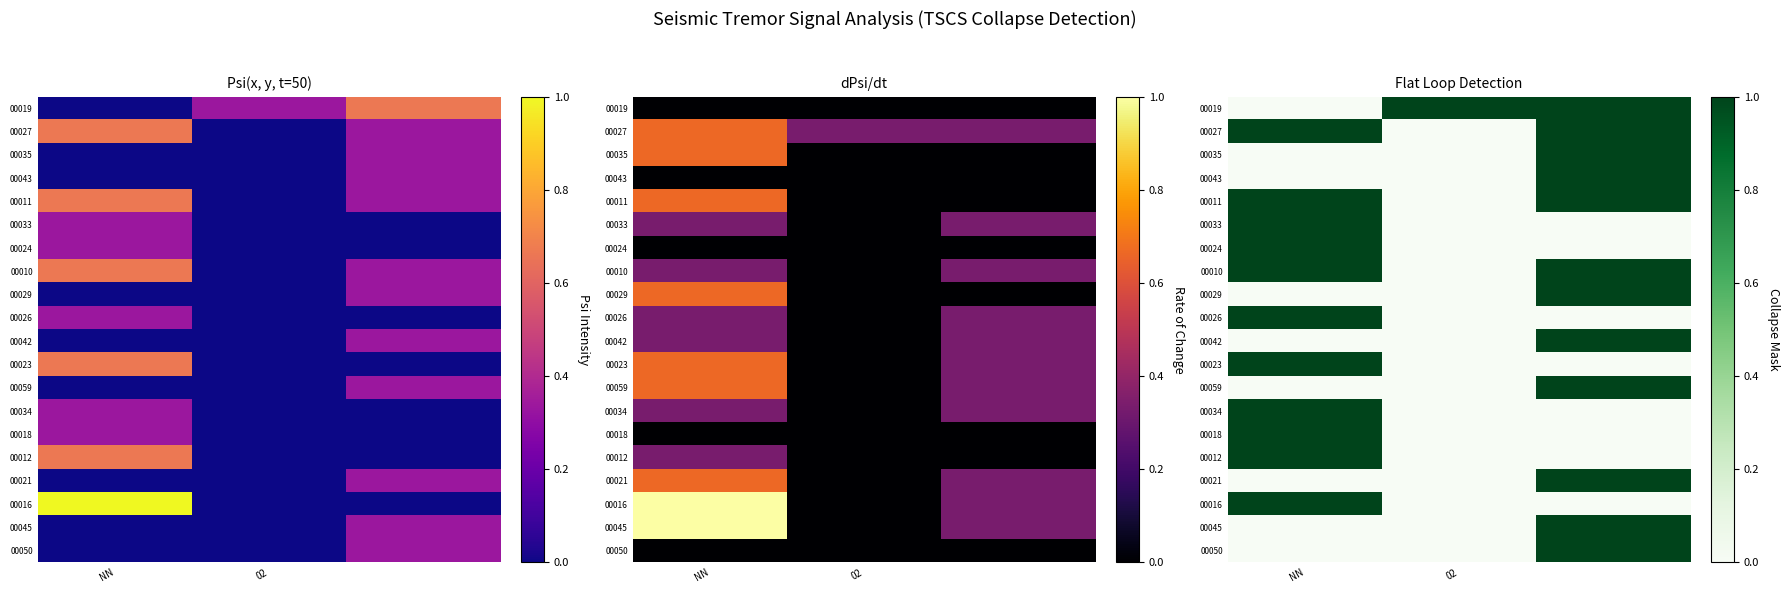

The 00029 series shows 0 at 02. True or false?

True